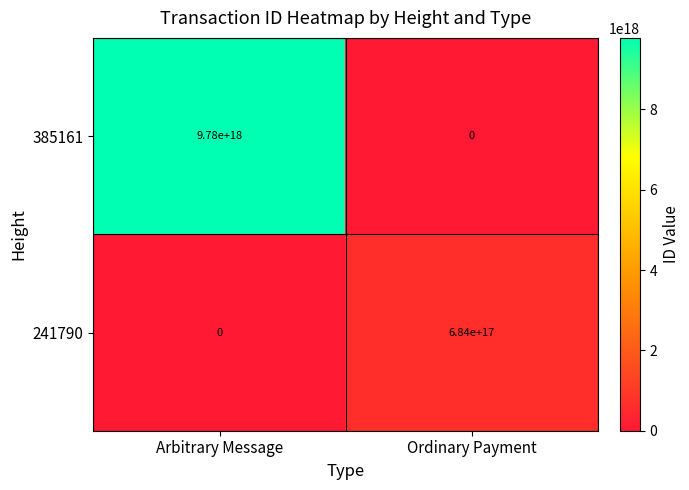

Which series has the largest total across all categories?

385161